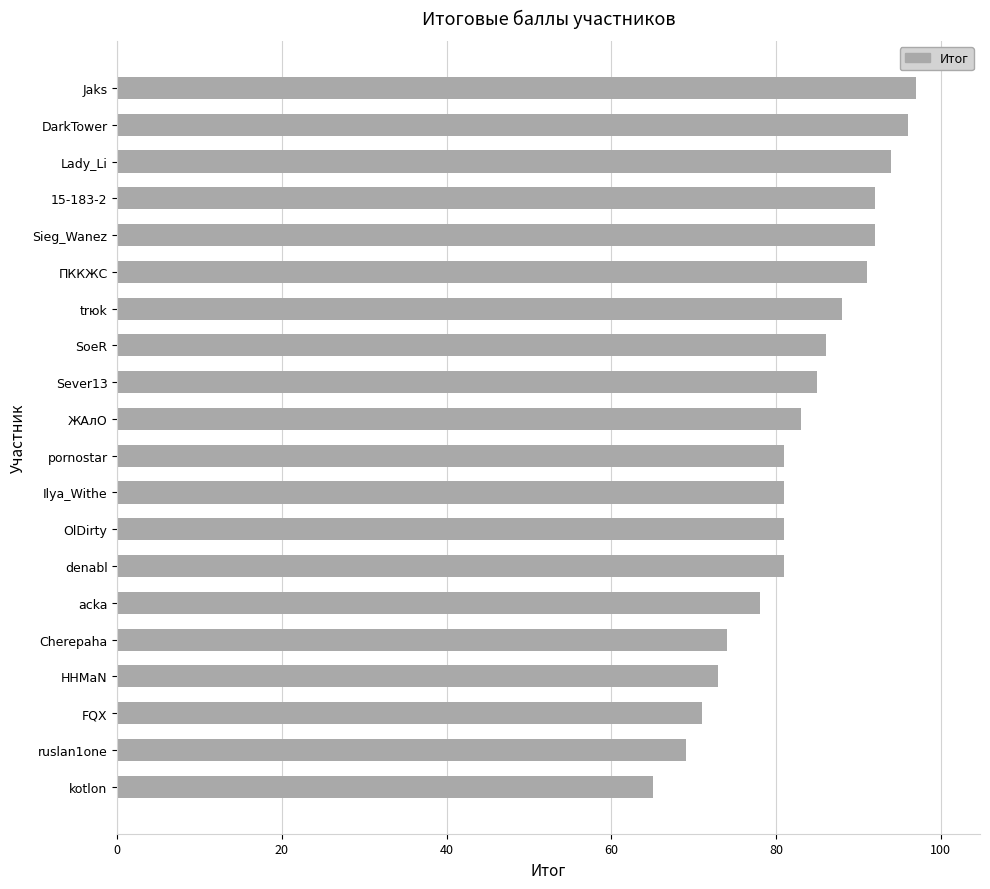

What is the minimum value shown in the chart?

65